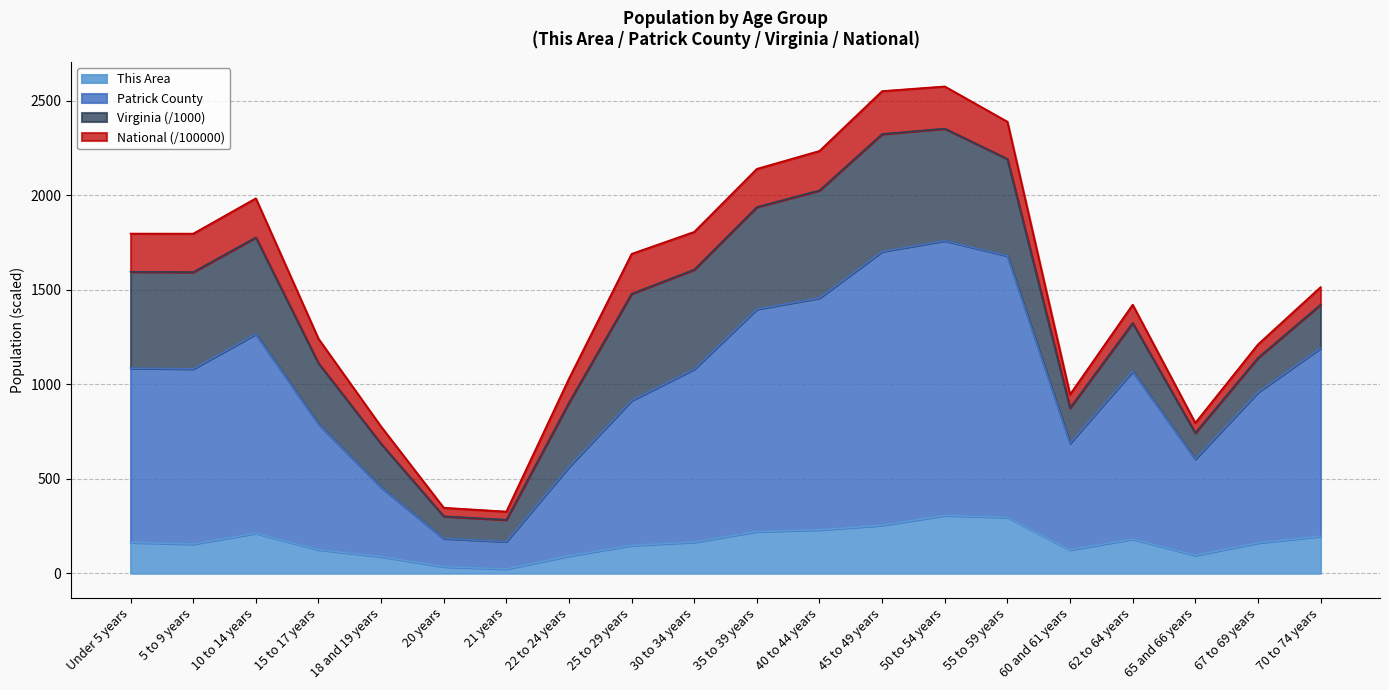

What is the total value across all series at 62 to 64 years?

1420.8